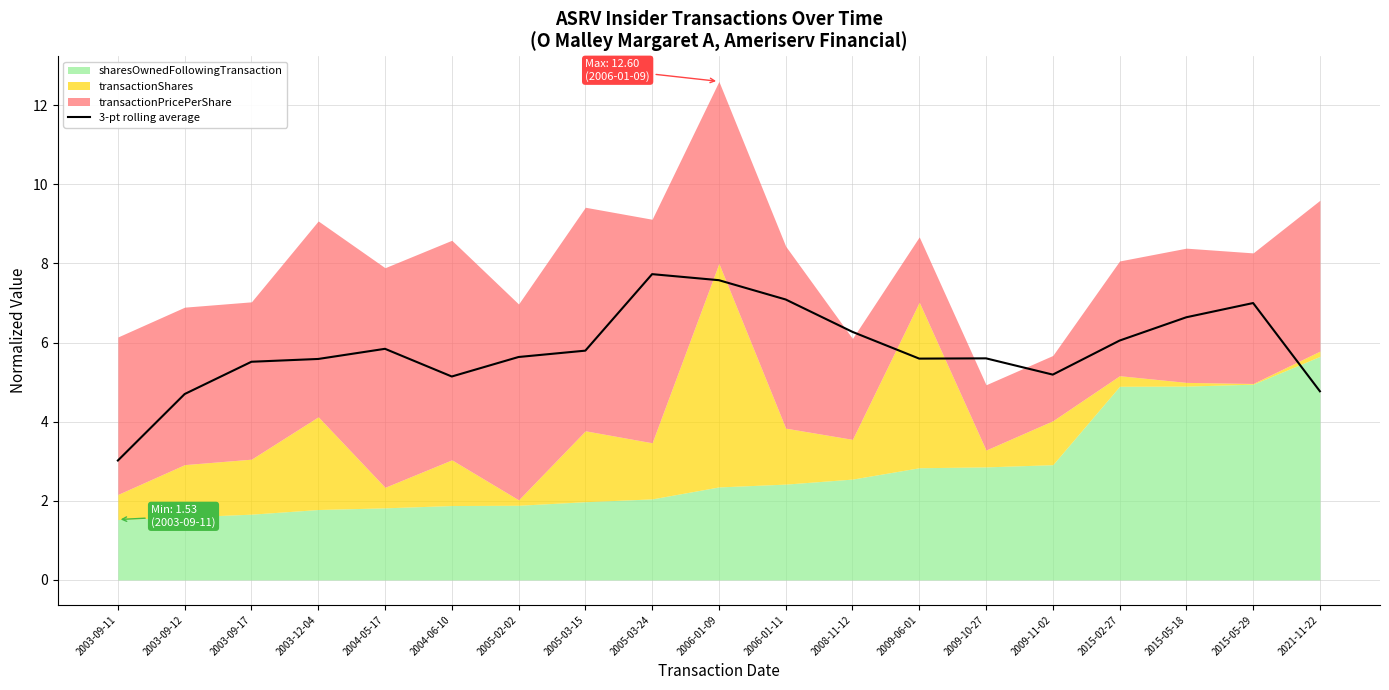

List the labels in order of value, largest first.

2005-03-24, 2006-01-09, 2006-01-11, 2015-05-29, 2015-05-18, 2008-11-12, 2015-02-27, 2004-05-17, 2005-03-15, 2005-02-02, 2009-10-27, 2009-06-01, 2003-12-04, 2003-09-17, 2009-11-02, 2004-06-10, 2021-11-22, 2003-09-12, 2003-09-11